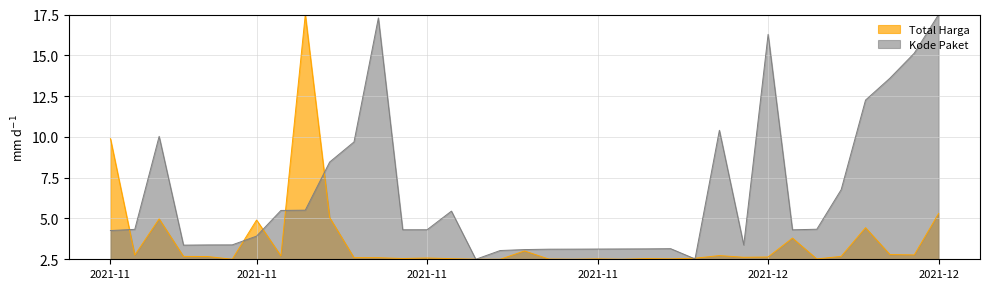

Which has a higher value, 2021-11-03 or 2021-11-01?

2021-11-03